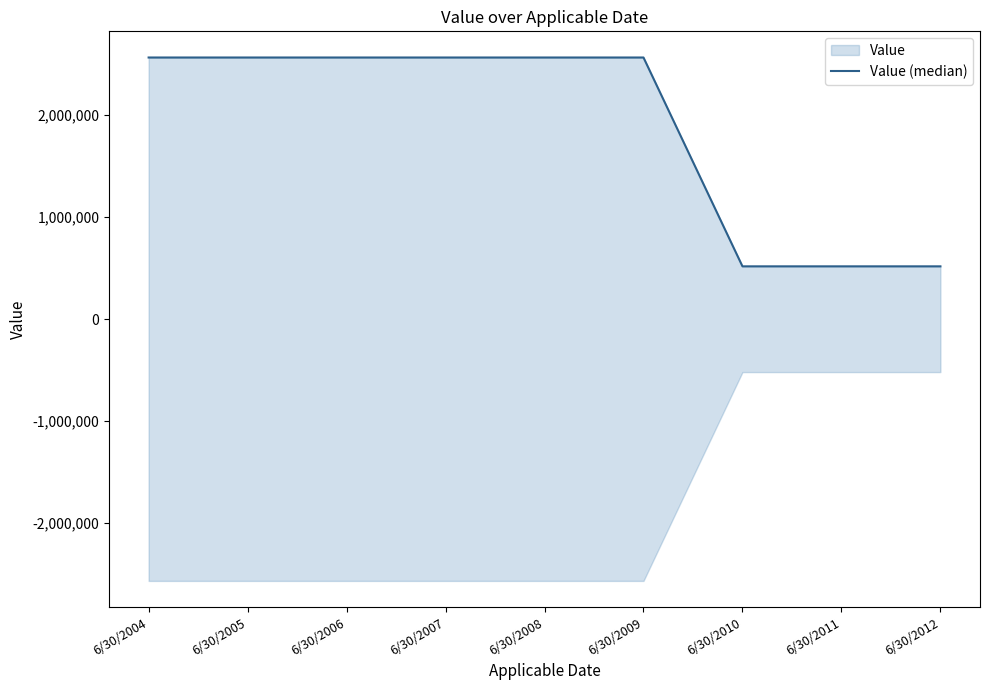

Which has a higher value, 6/30/2012 or 6/30/2005?

6/30/2005